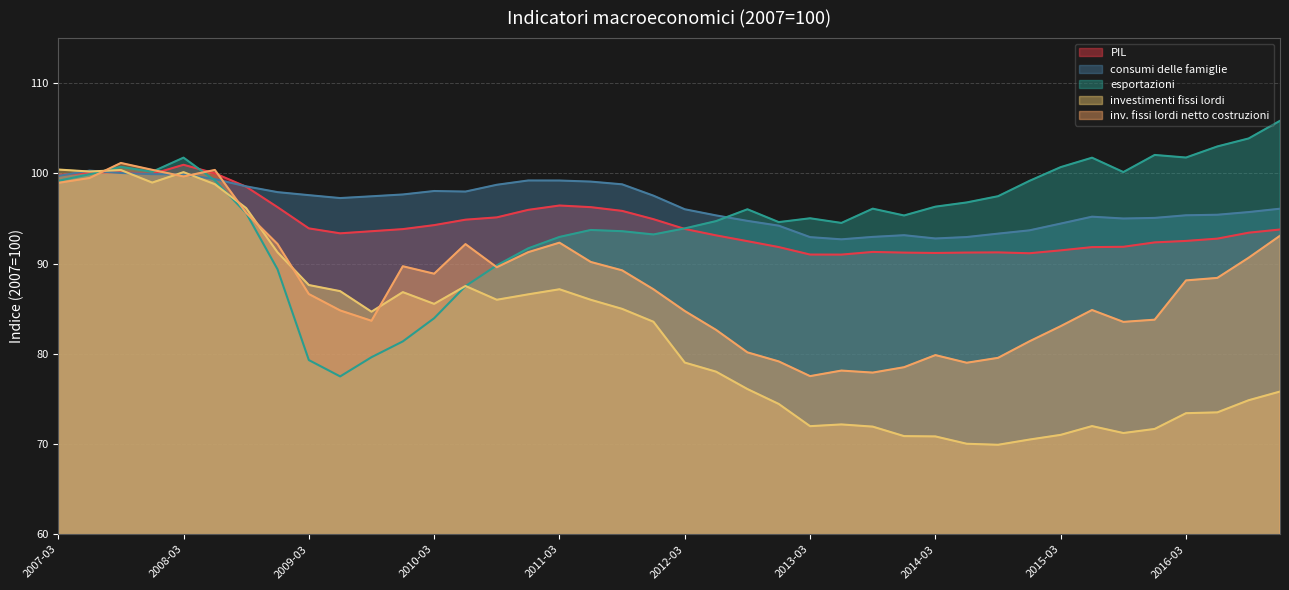

Is it true that inv. fissi lordi netto costruzioni equals 29.9 at 2015-06-30?

False